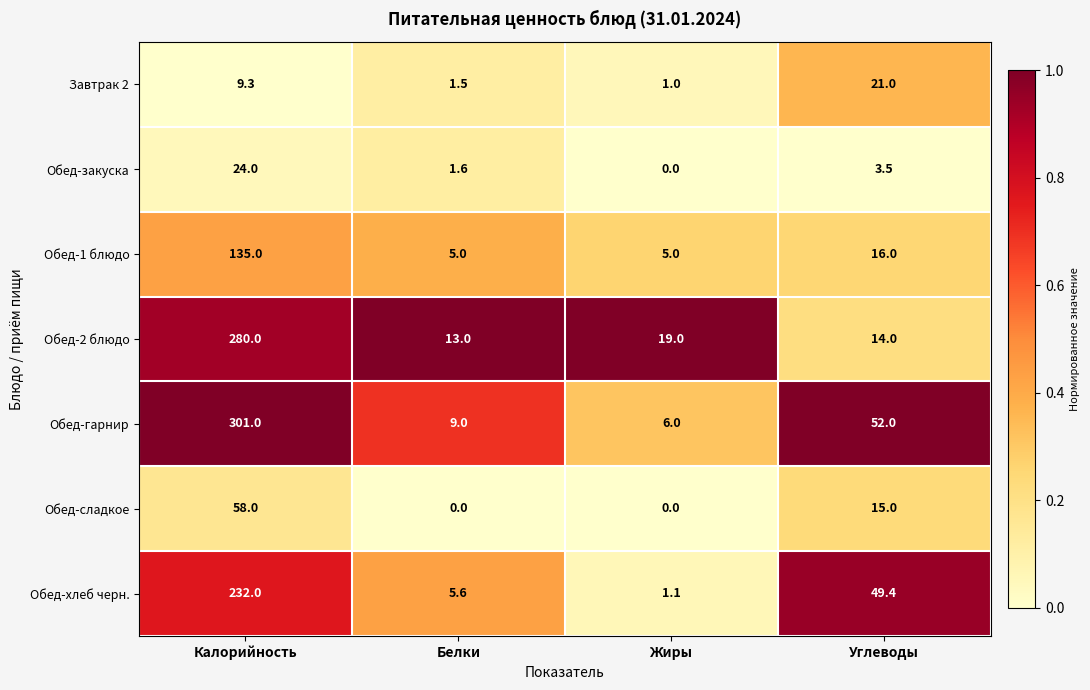

At which category is the sum across all series the highest?

Калорийность